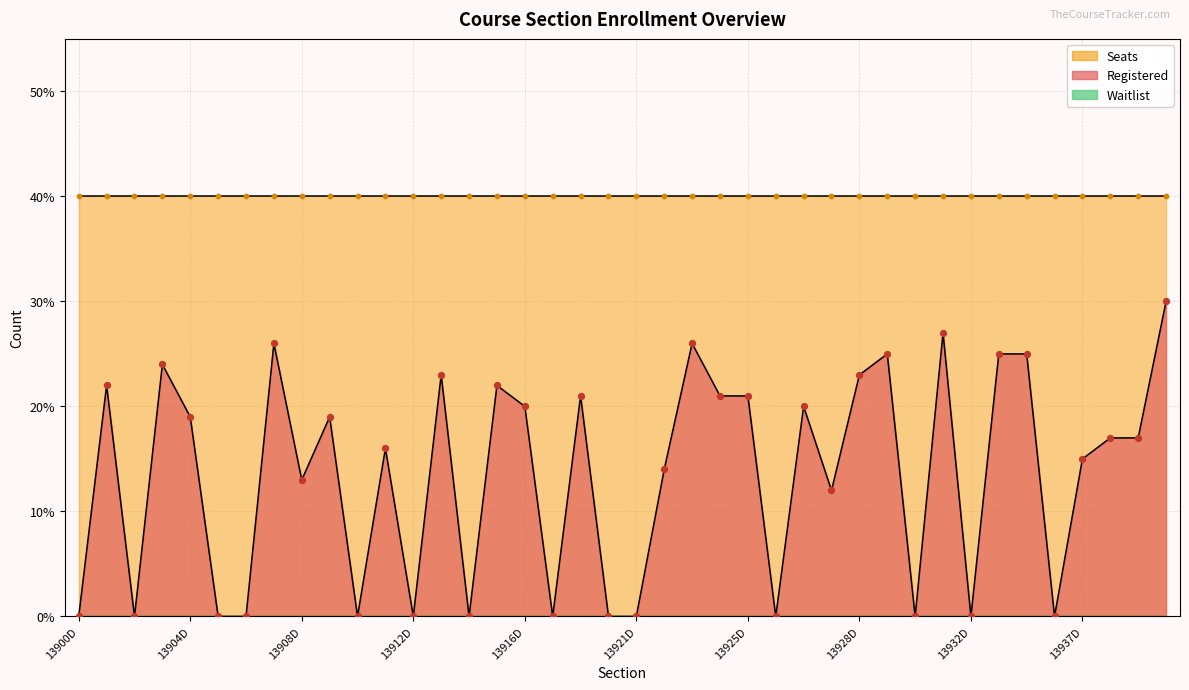

Which series has the largest total across all categories?

Seats